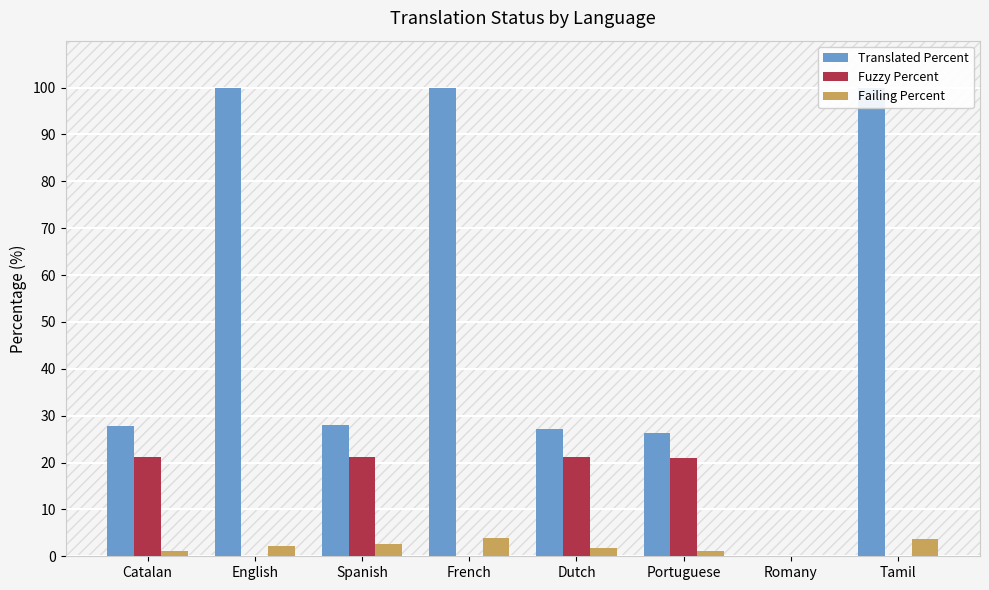

The Translated Percent series shows 26.3 at Portuguese. True or false?

True